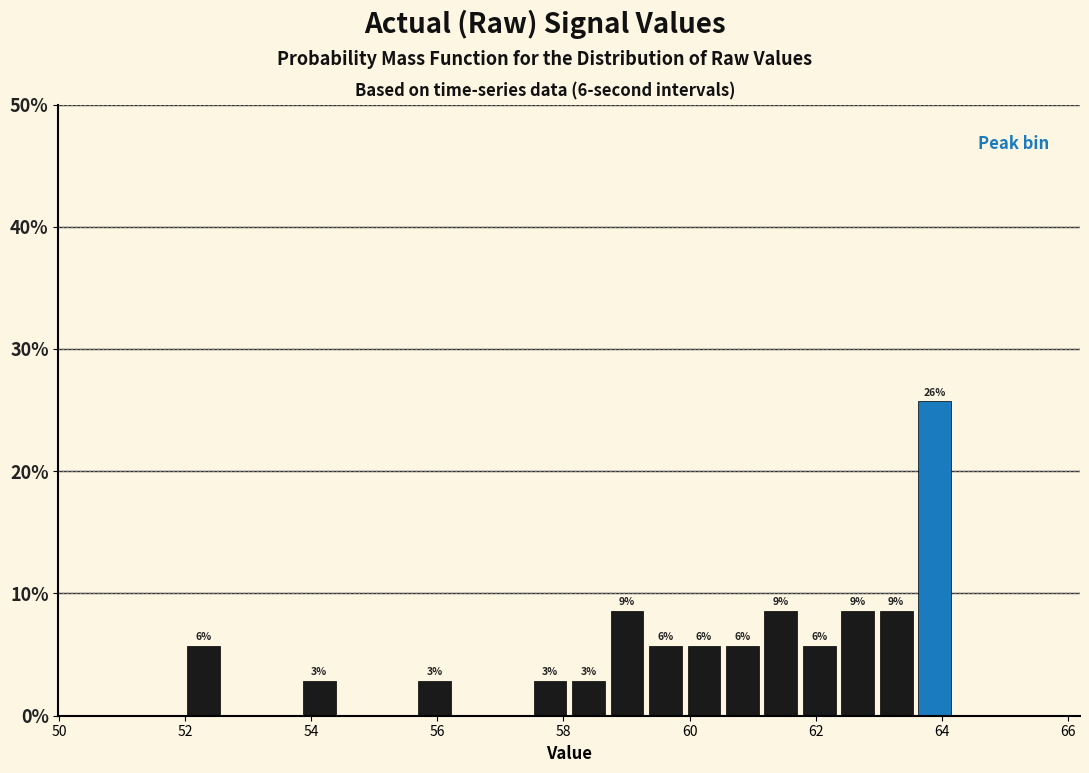

Read against the x-axis, roughly where is the centre of the tallest bar?

63.8